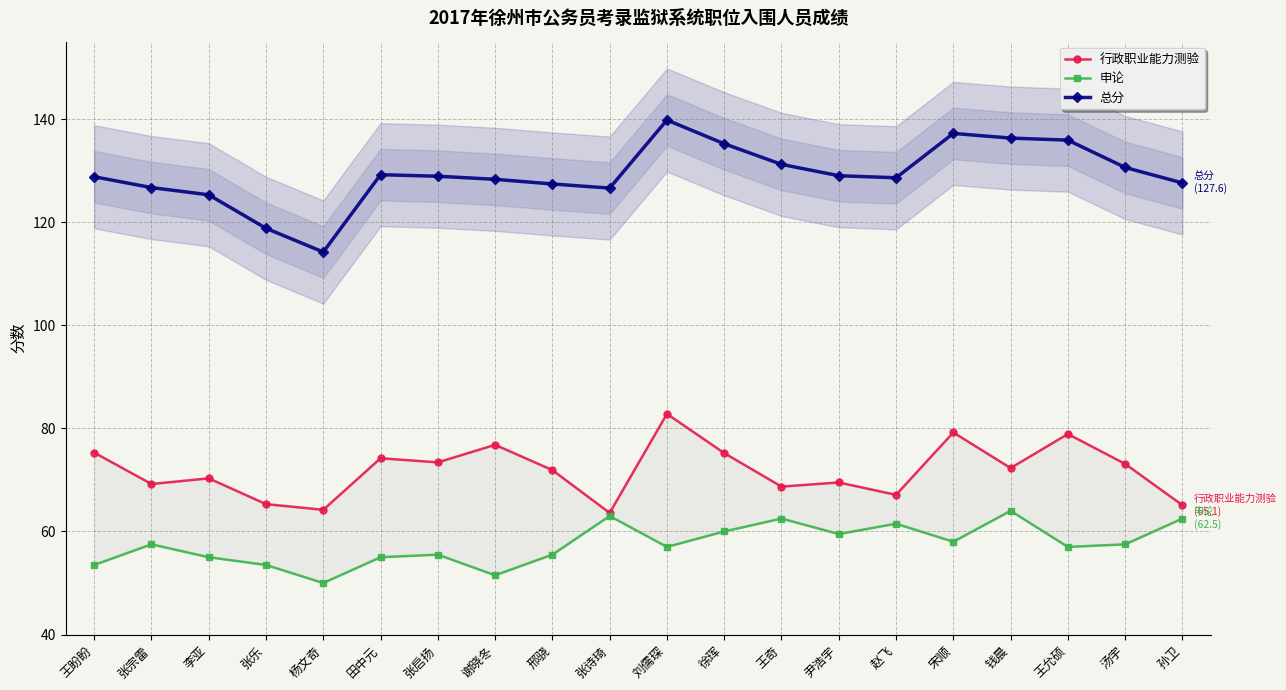

Reading left to right, transcribe all the data shown in this chart.

行政职业能力测验: 王盼盼=75.3	张宗雷=69.2	李亚=70.3	张乐=65.3	杨文奇=64.2	田中元=74.2	张启扬=73.4	谢晓冬=76.8	邢骁=71.9	张诗琦=63.6	刘儒琛=82.8	徐珲=75.2	王奇=68.7	尹浩宇=69.5	赵飞=67.1	宋顺=79.2	钱晨=72.3	王允硕=78.9	汤宇=73.1	孙卫=65.1
申论: 王盼盼=53.5	张宗雷=57.5	李亚=55.0	张乐=53.5	杨文奇=50.0	田中元=55.0	张启扬=55.5	谢晓冬=51.5	邢骁=55.5	张诗琦=63.0	刘儒琛=57.0	徐珲=60.0	王奇=62.5	尹浩宇=59.5	赵飞=61.5	宋顺=58.0	钱晨=64.0	王允硕=57.0	汤宇=57.5	孙卫=62.5
总分: 王盼盼=128.8	张宗雷=126.7	李亚=125.3	张乐=118.8	杨文奇=114.2	田中元=129.2	张启扬=128.9	谢晓冬=128.3	邢骁=127.4	张诗琦=126.6	刘儒琛=139.8	徐珲=135.2	王奇=131.2	尹浩宇=129.0	赵飞=128.6	宋顺=137.2	钱晨=136.3	王允硕=135.9	汤宇=130.6	孙卫=127.6